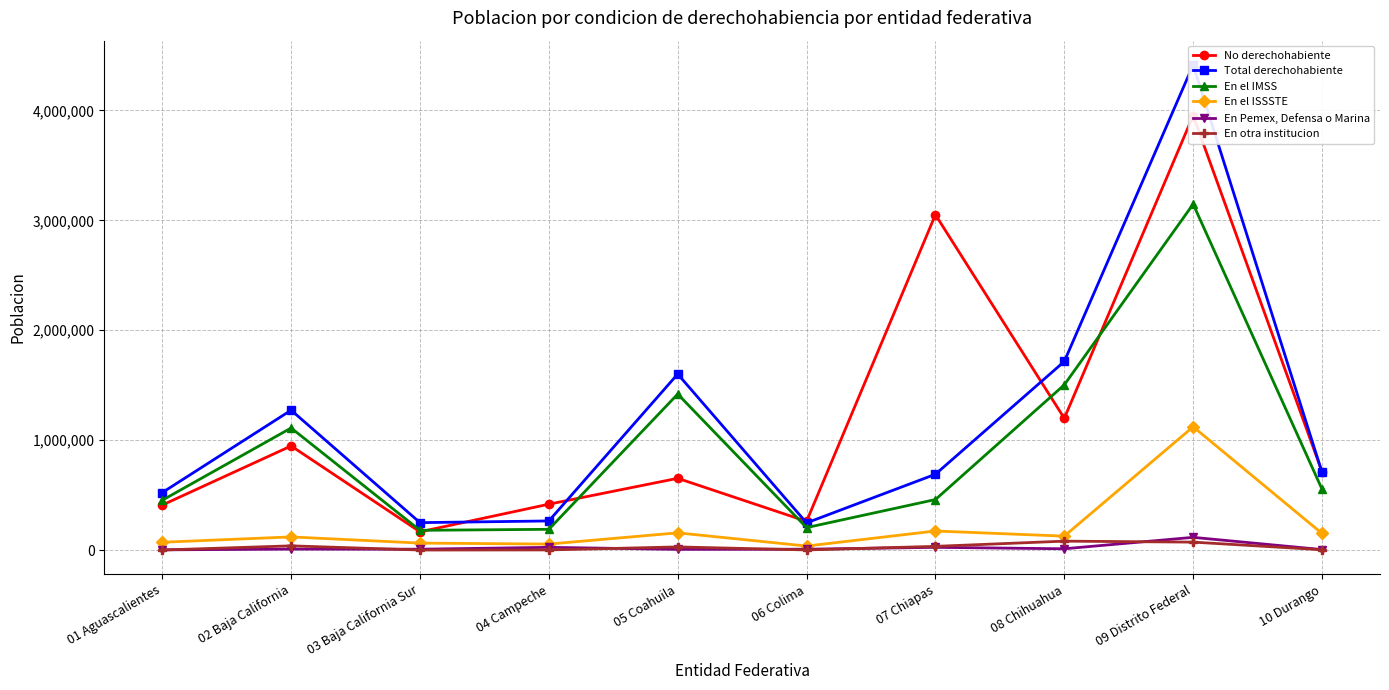

What is the difference between the En Pemex, Defensa o Marina values at 10 Durango and 02 Baja California?

4445